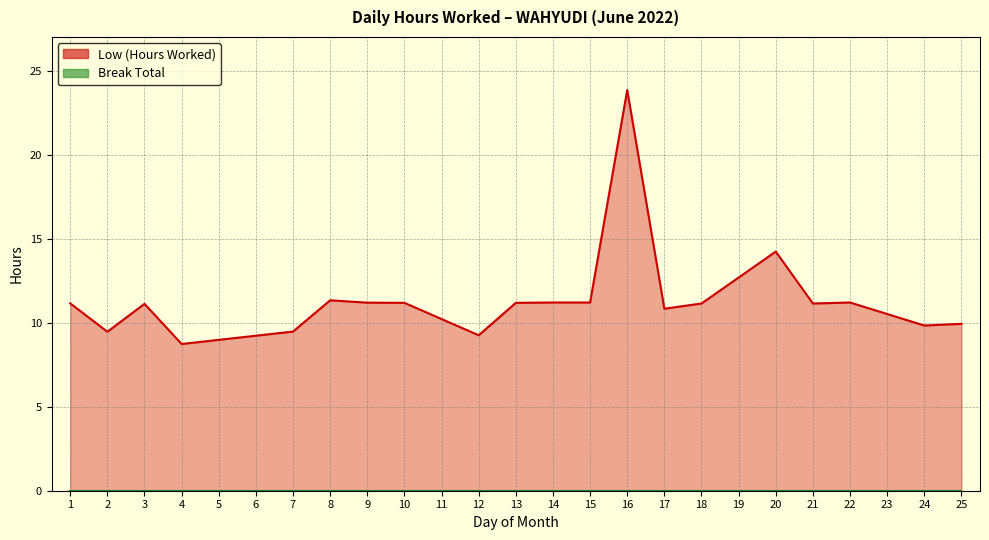

At which category does the chart reach its minimum across all series?

4